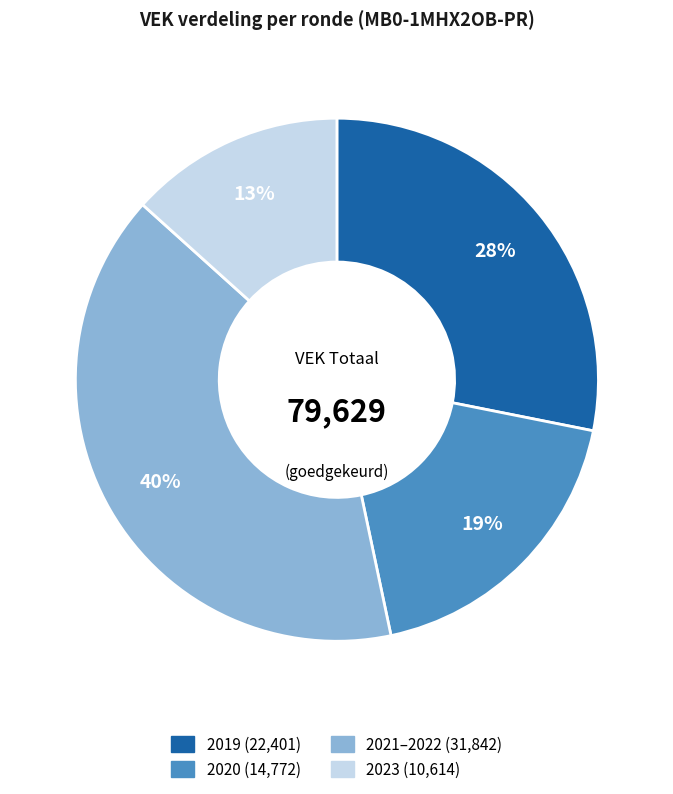

To the nearest percent, what is the average slice percentage?

25%